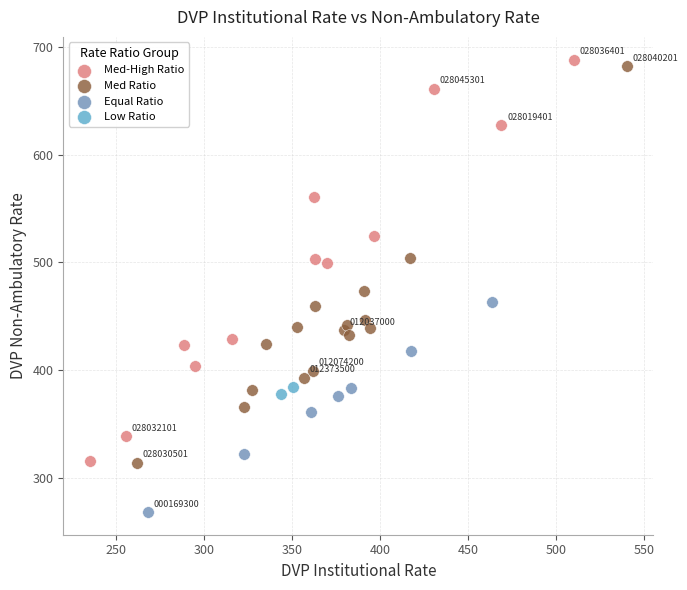

What are all the series names shown in the legend?

Med-High Ratio, Med Ratio, Equal Ratio, Low Ratio